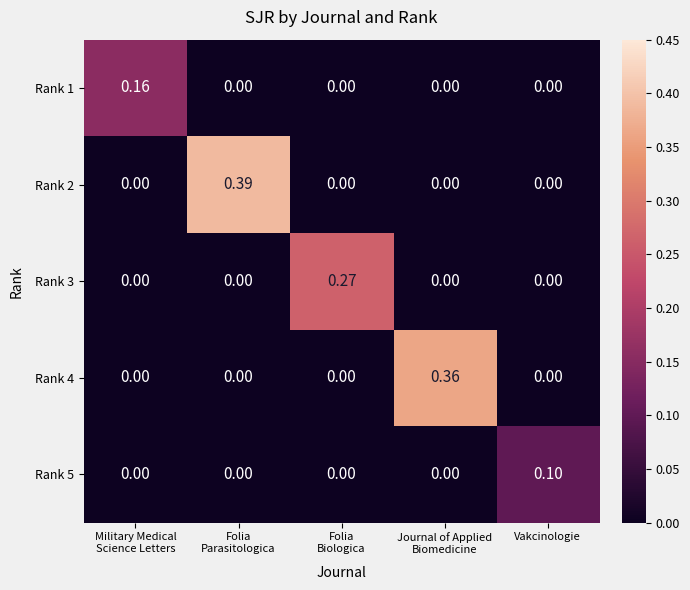

How many values in Rank 3 are above zero?

1